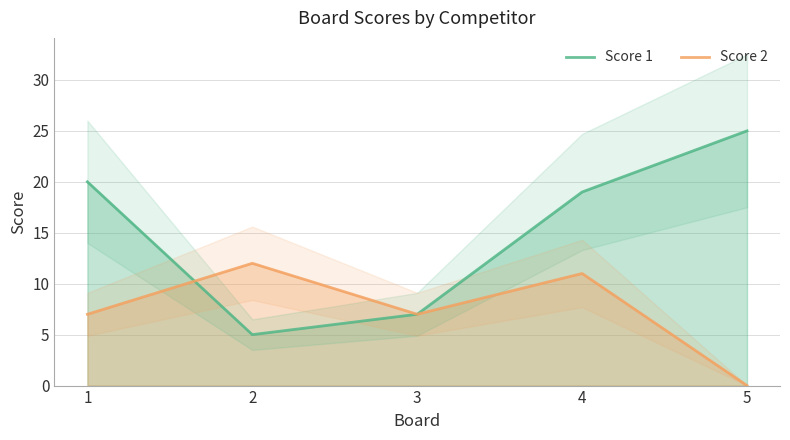

True or false: Score 1 and Score 2 cross at least once.

True